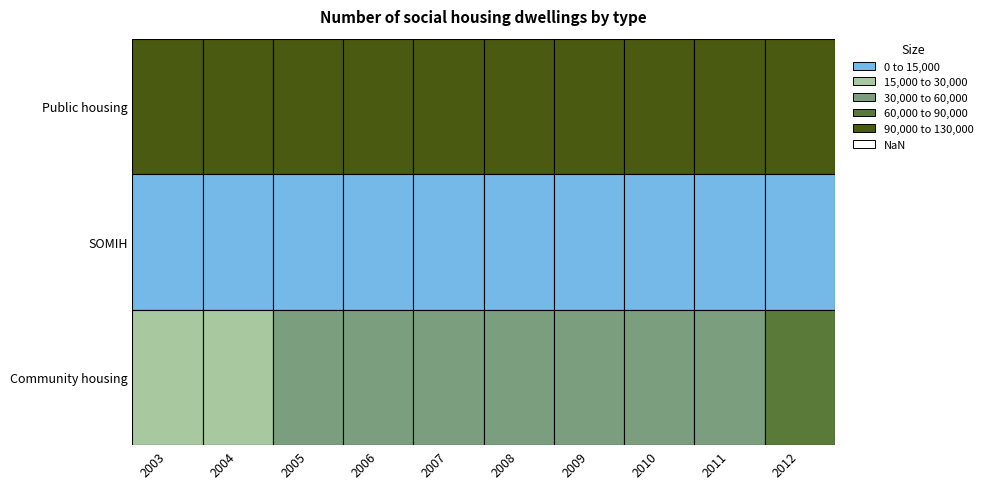

How many values in the Public housing series exceed 121872?

4